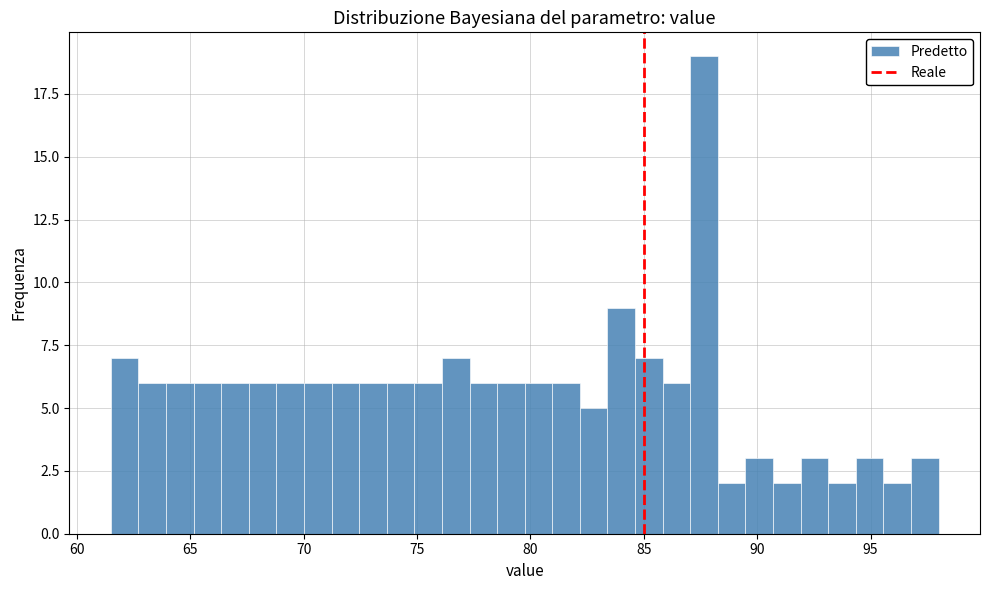

Around what value on the x-axis is the tallest bar? Give the approximate position of its centre, as read against the axis.

87.5